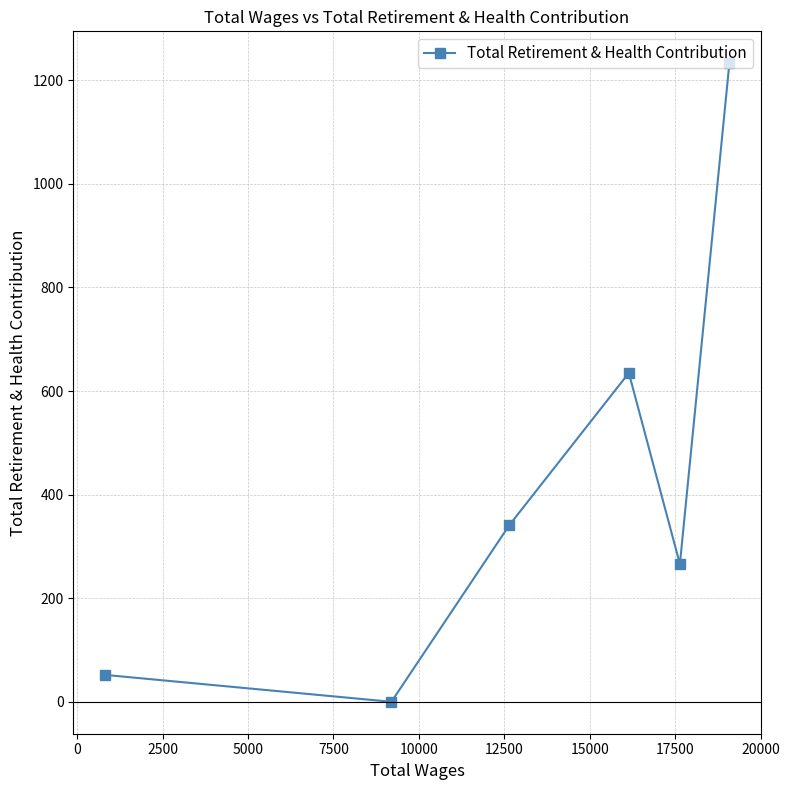

How many data points does each series have?

6